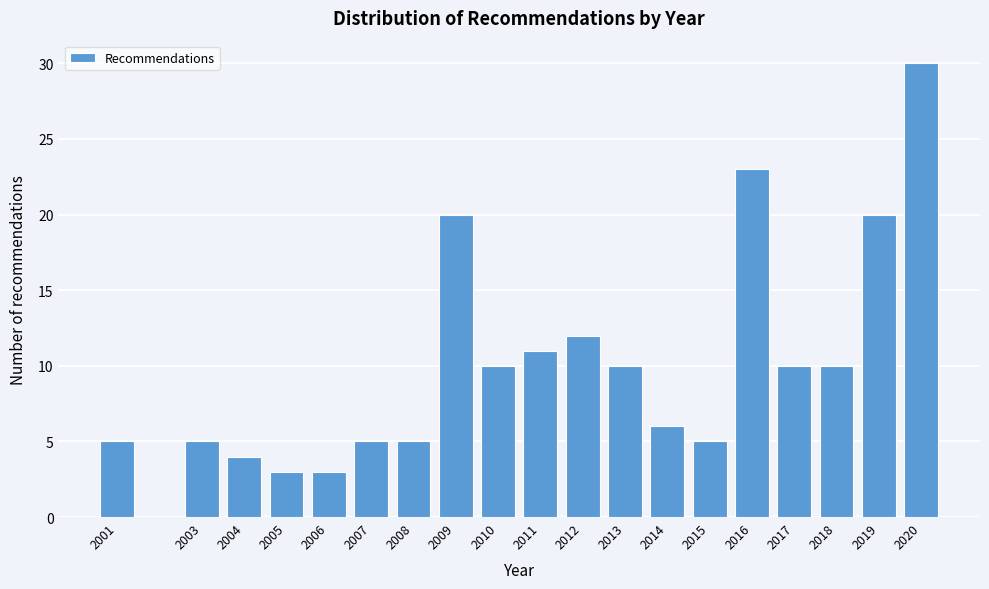

Reading left to right, extract all data points from this chart.

5	5	4	3	3	5	5	20	10	11	12	10	6	5	23	10	10	20	30